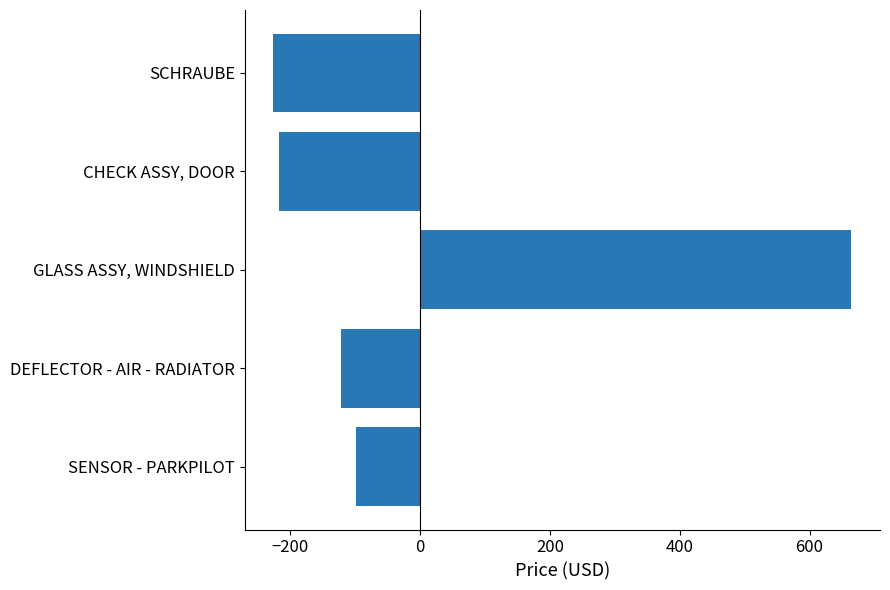

What is the smallest value displayed?

-226.0